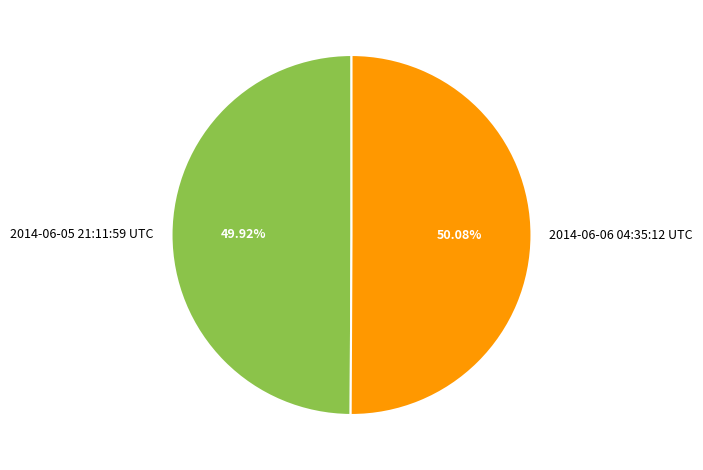

To the nearest percent, what is the combined percentage of 2014-06-06 04:35:12 UTC and 2014-06-05 21:11:59 UTC?

100%